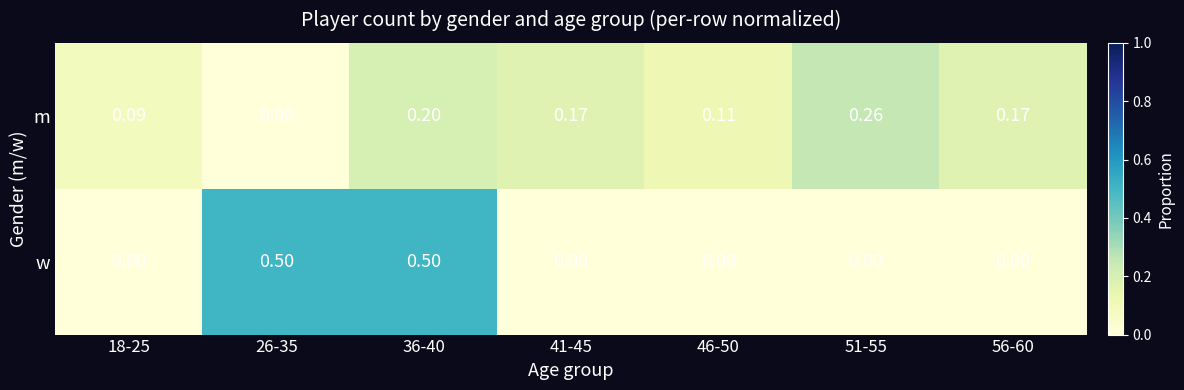

What is the greatest value displayed?

0.5